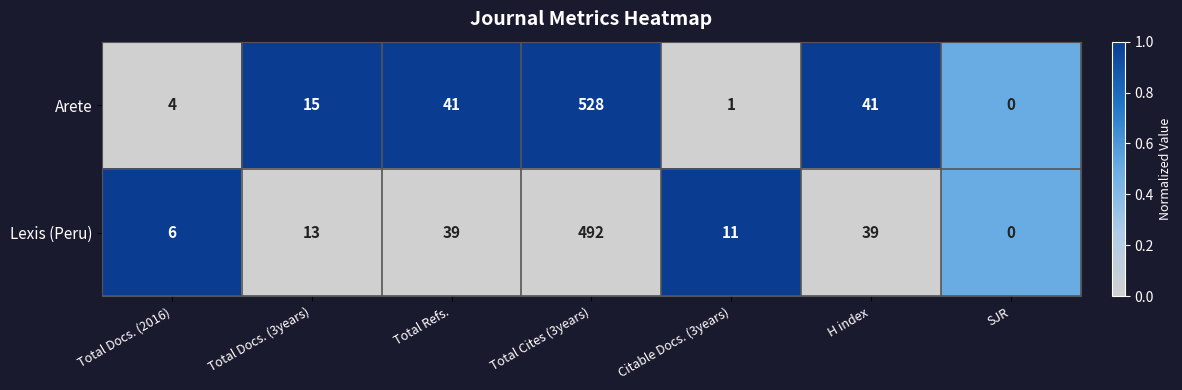

Which series has the largest total across all categories?

Arete